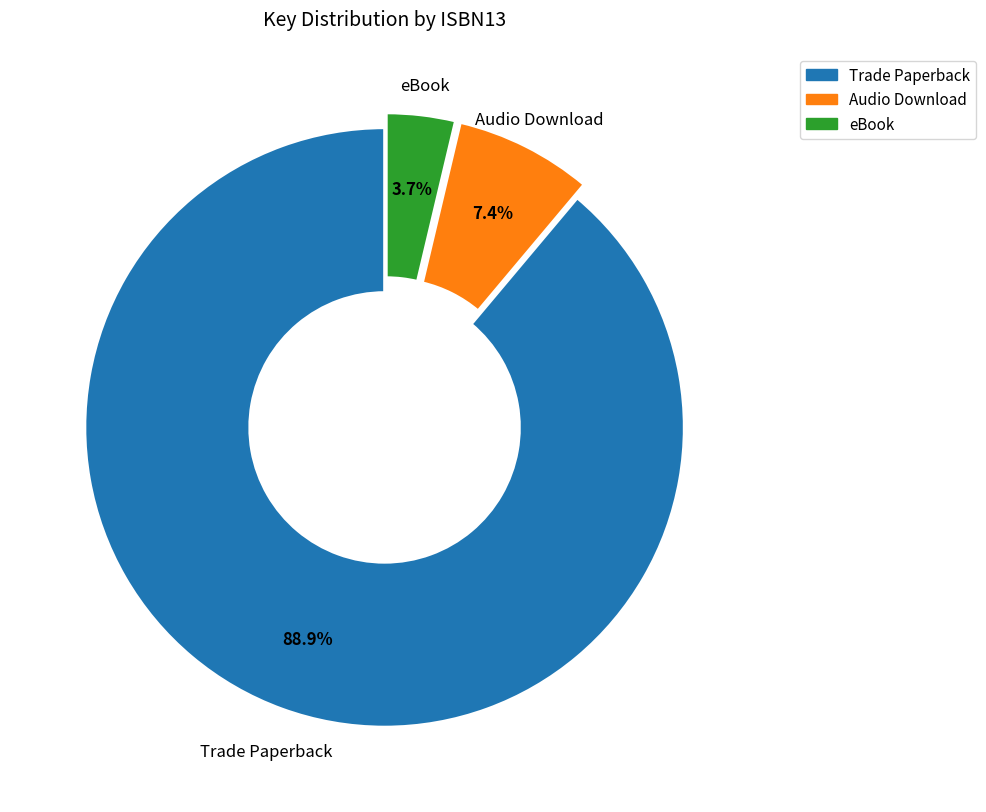

To the nearest percent, what is the difference between the largest and smallest slice percentages?

85%